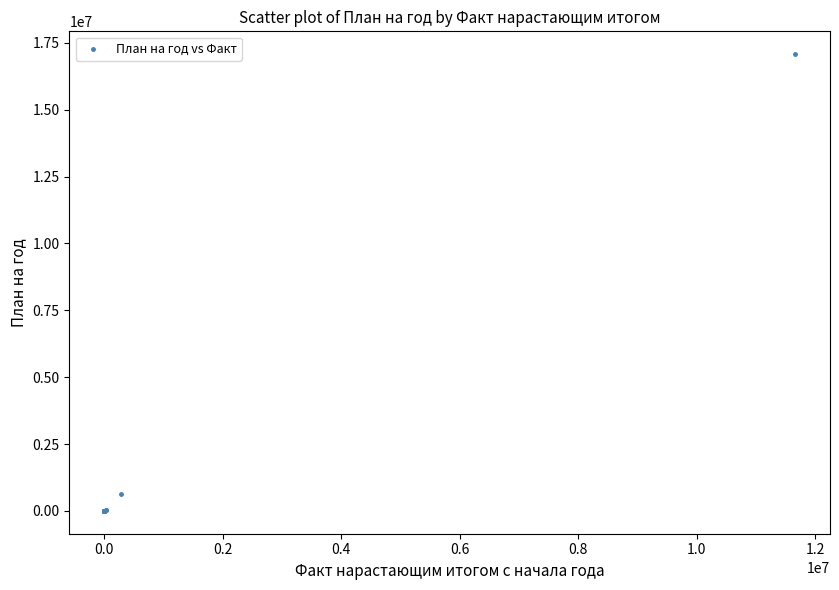

What Y value in the scatter plot is closest to 8537339?

617000.0